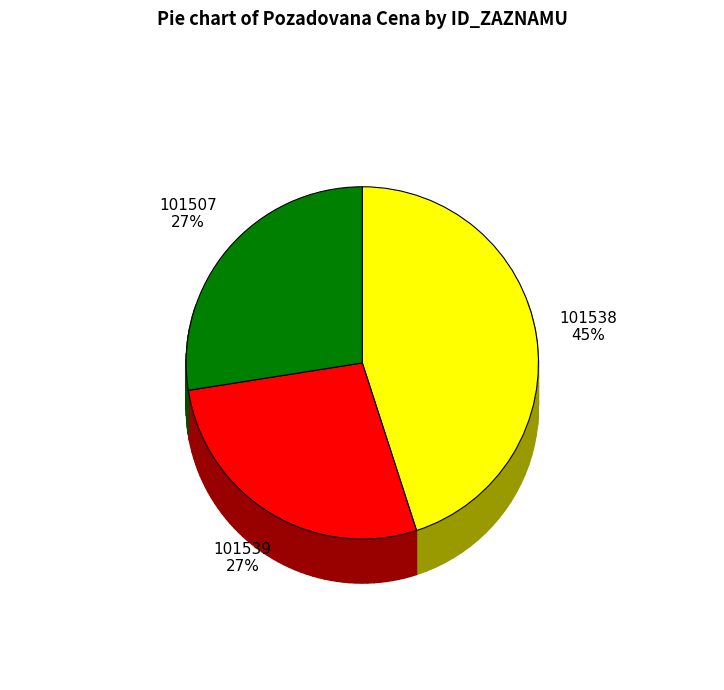

Does any single category account for the majority?

No